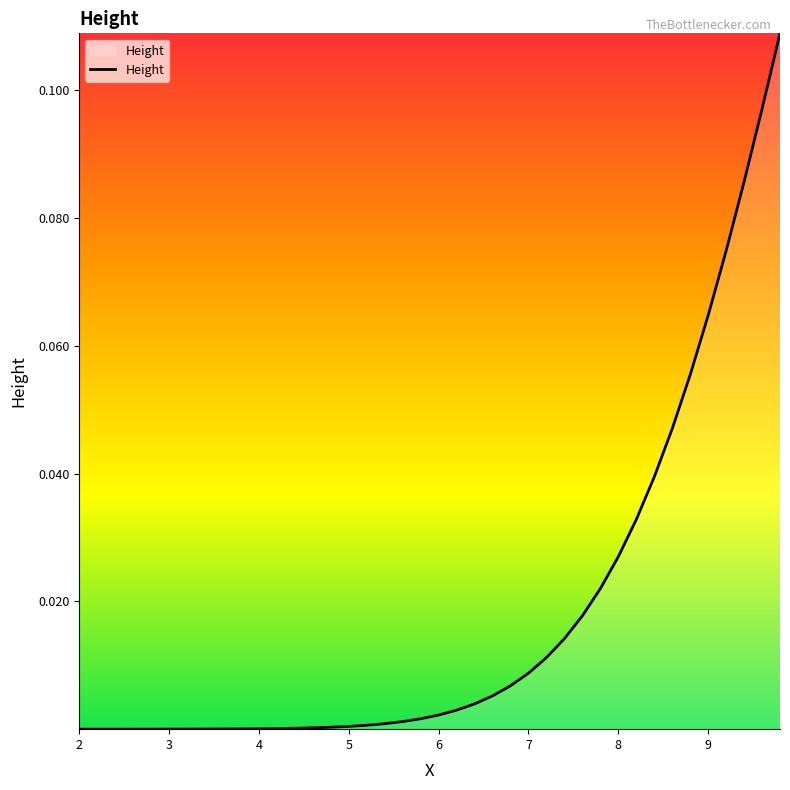

How many categories are shown in the chart?

40